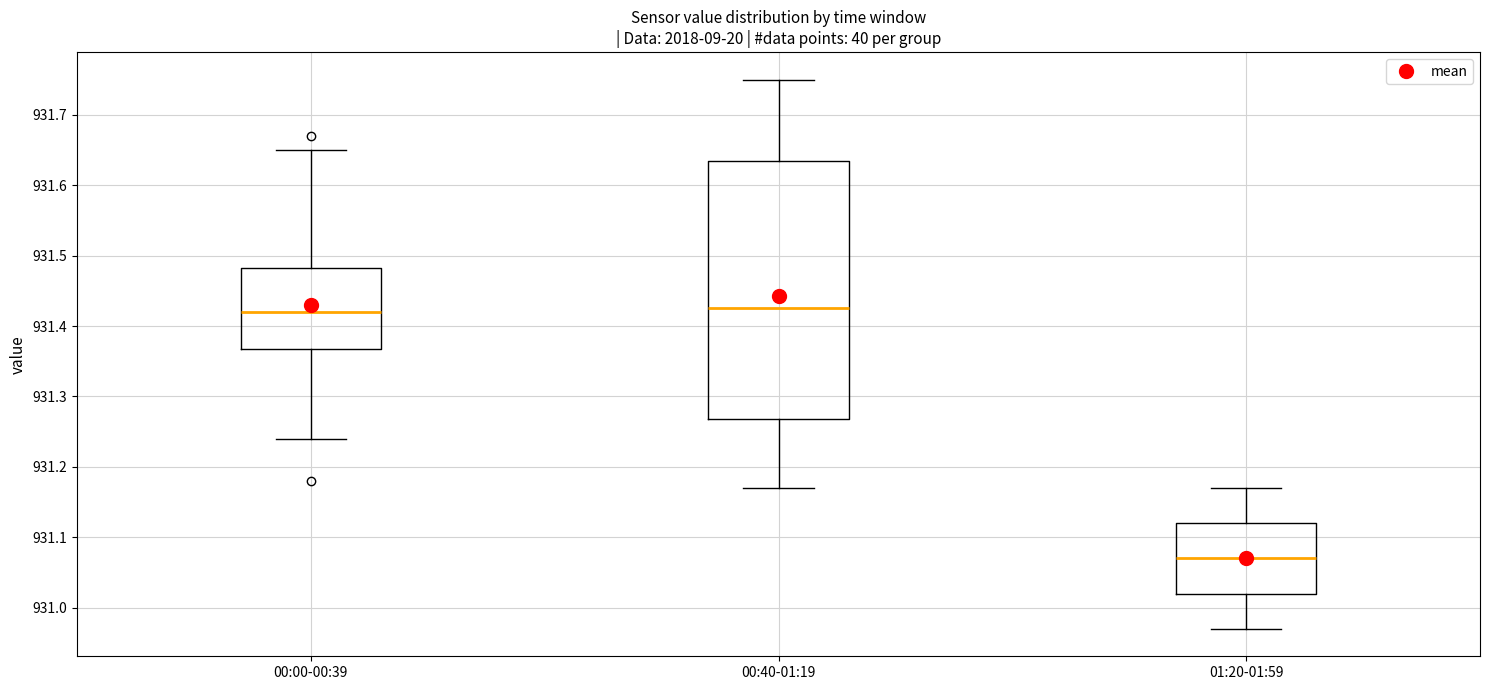

Reading left to right, transcribe this box plot: for each box, give where its median line is, the range the box spans, and where its two whiskers end, as read against the y-axis. The values are not printed on the chart, so give them approximately, as read against the axis.

00:00-00:39: median 931.42, box 931.37 to 931.48, whiskers 931.24 to 931.65
00:40-01:19: median 931.43, box 931.27 to 931.64, whiskers 931.17 to 931.75
01:20-01:59: median 931.07, box 931.02 to 931.12, whiskers 930.97 to 931.17